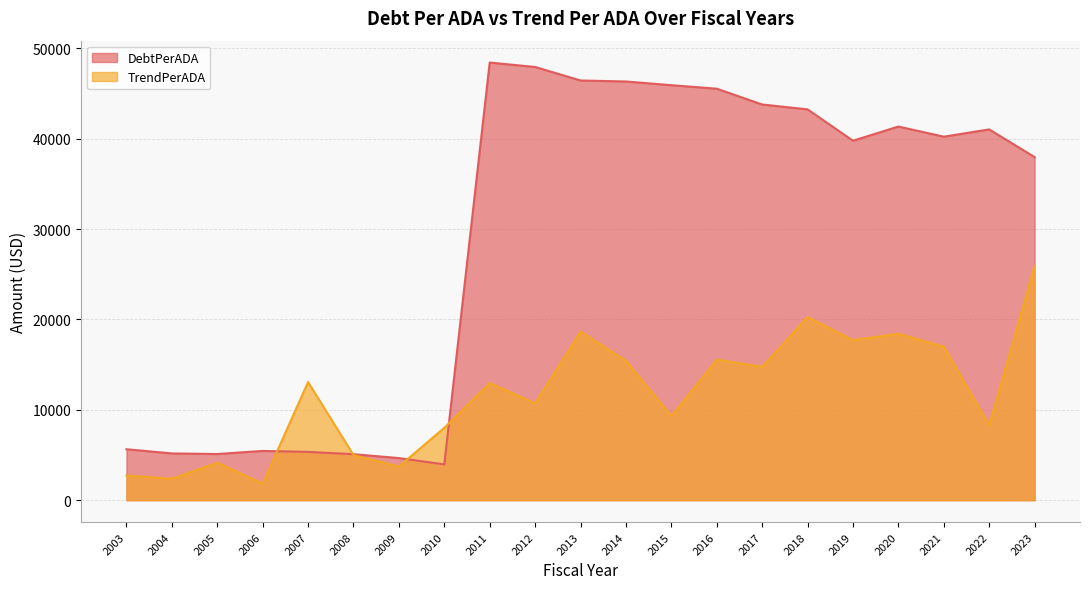

At which label does DebtPerADA first exceed 40224?

2011